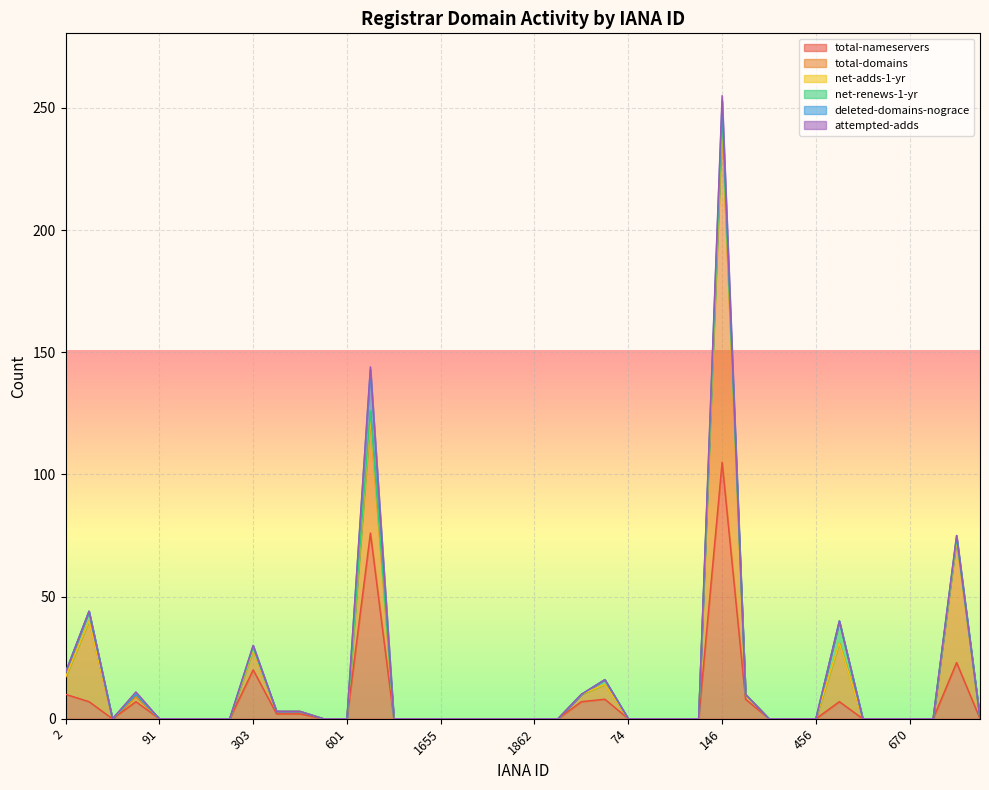

Which series has the widest spread of values?

total-domains